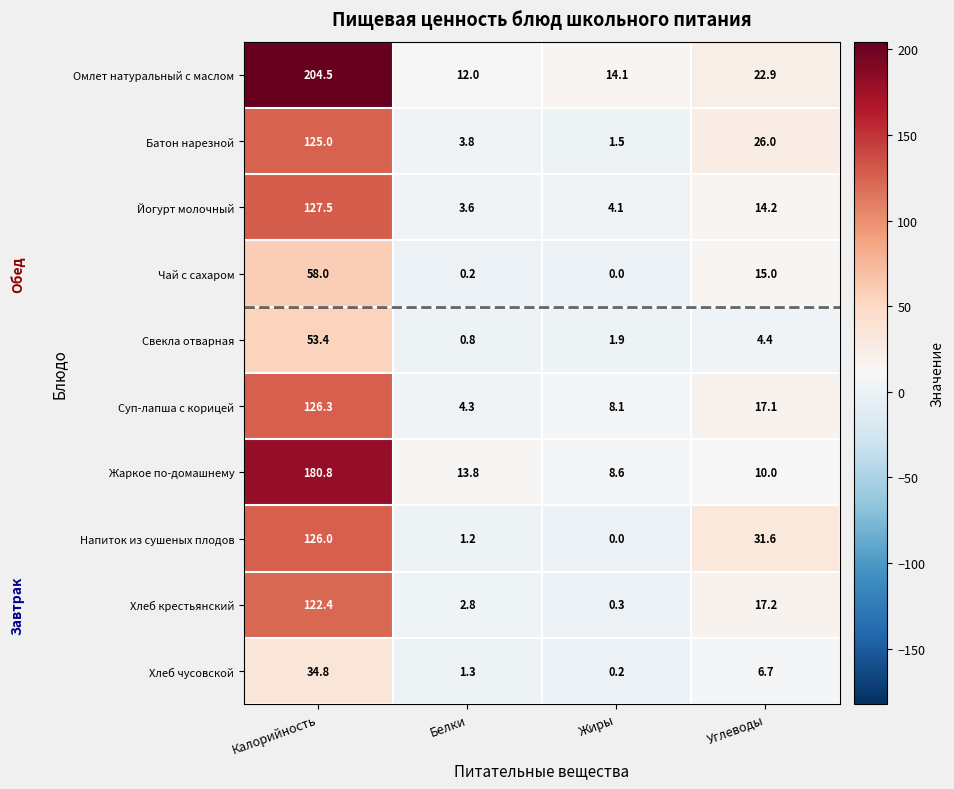

What is the difference between the highest and lowest values at Белки?

13.6